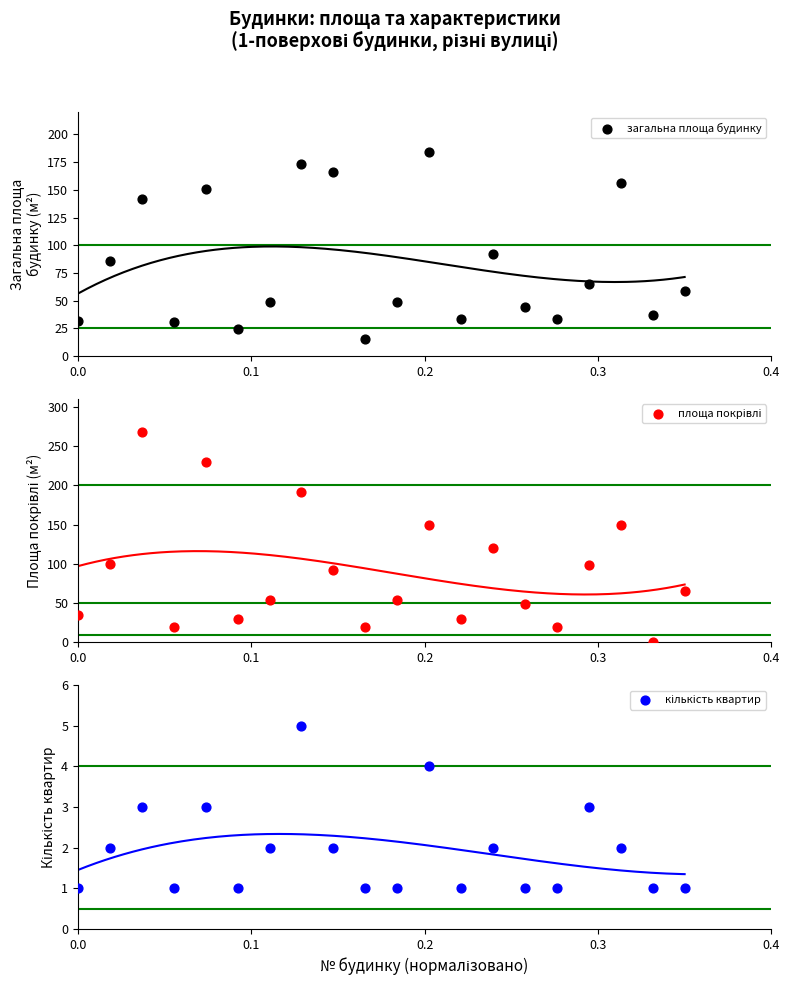

Which series has the largest total across all categories?

площа покрівлі